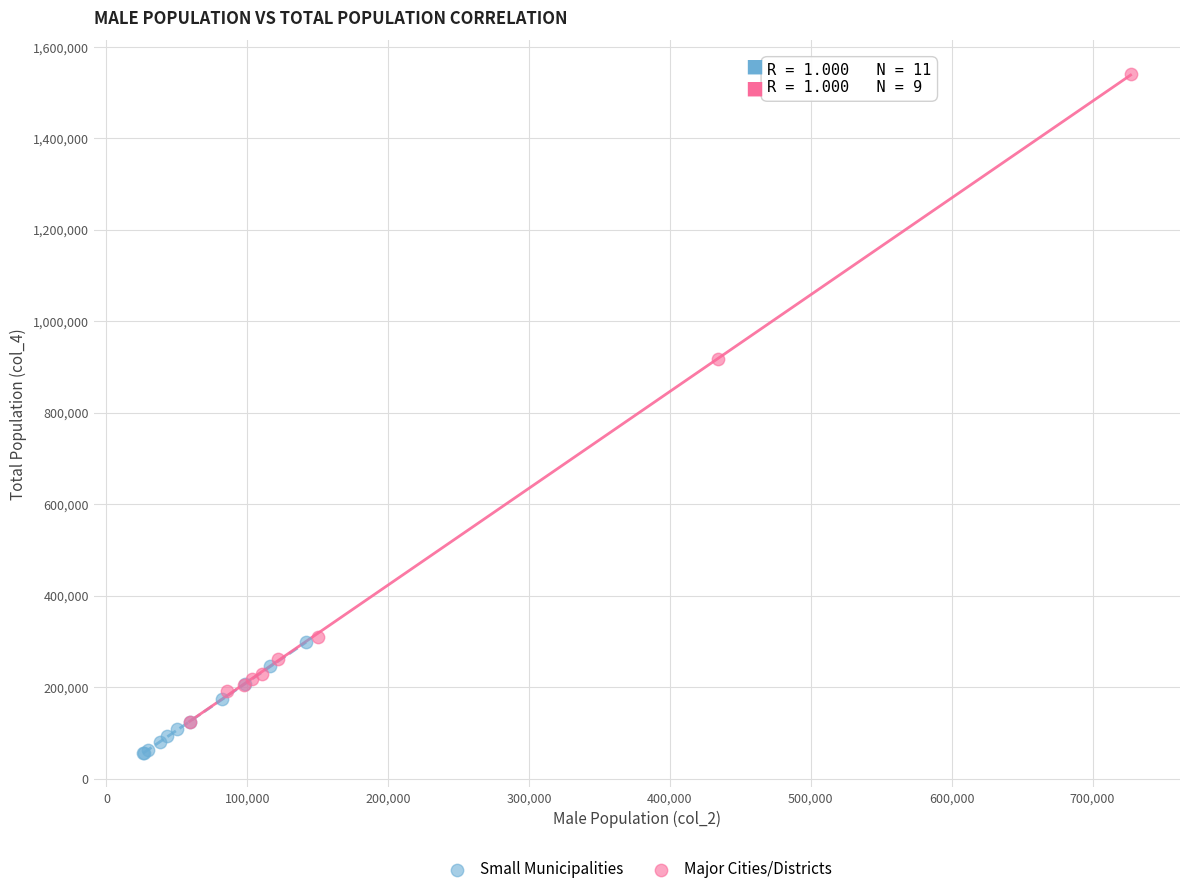

Which series reaches the minimum Y coordinate?

Small Municipalities